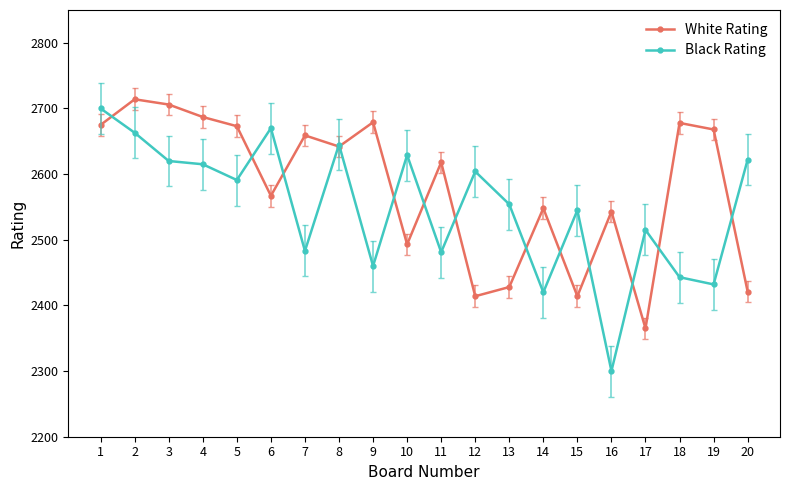

Is the value of White Rating at 12 greater than the value of Black Rating at 3?

No